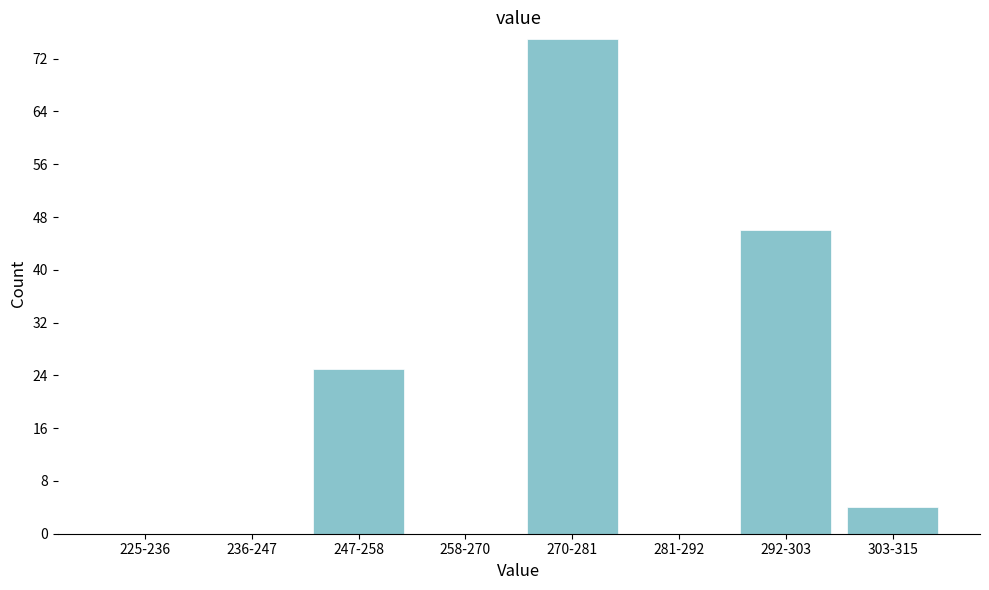

Reading right to left, transcribe all the data shown in this chart.

303-315=4	292-303=46	281-292=0	270-281=75	258-270=0	247-258=25	236-247=0	225-236=0